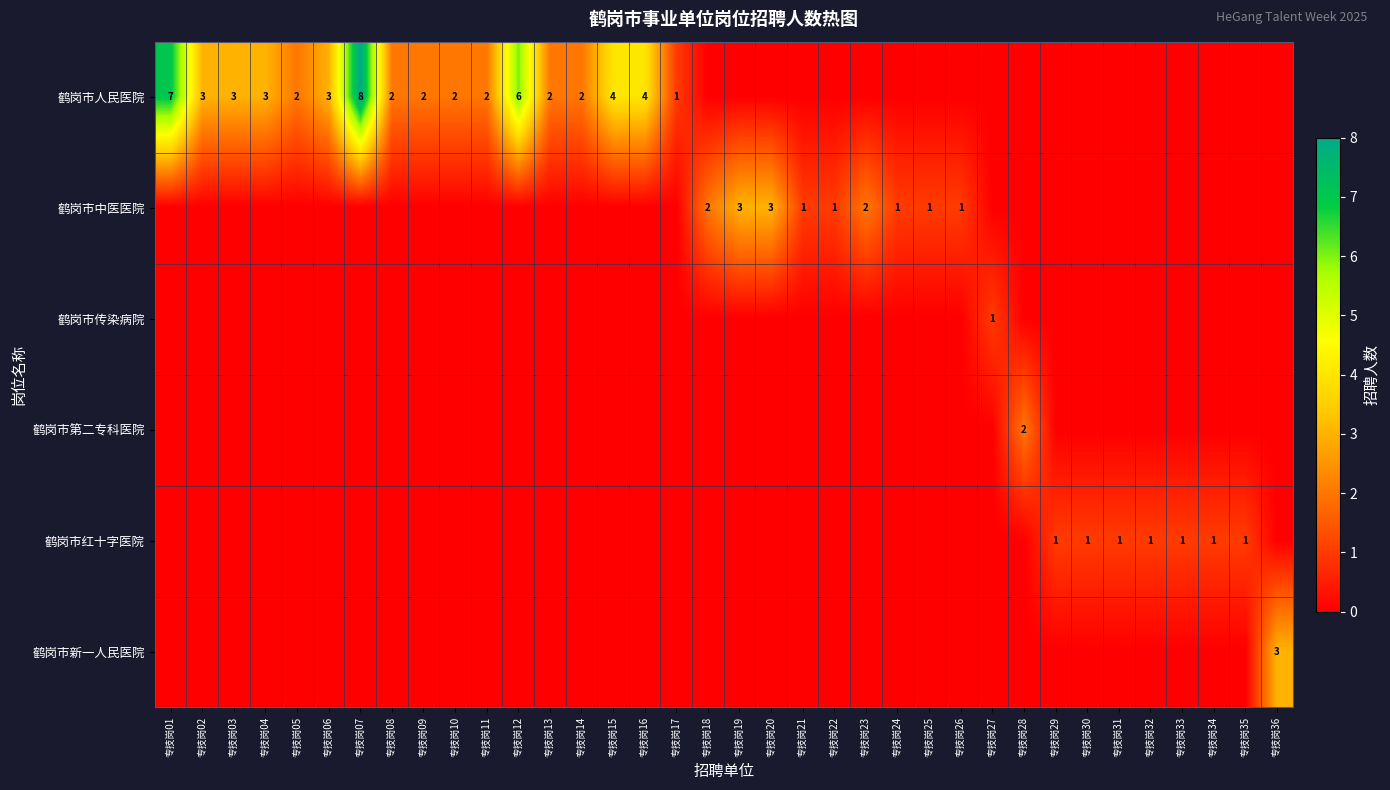

Is the value of 鹤岗市传染病院 at 专技岗08 greater than the value of 鹤岗市中医医院 at 专技岗17?

No